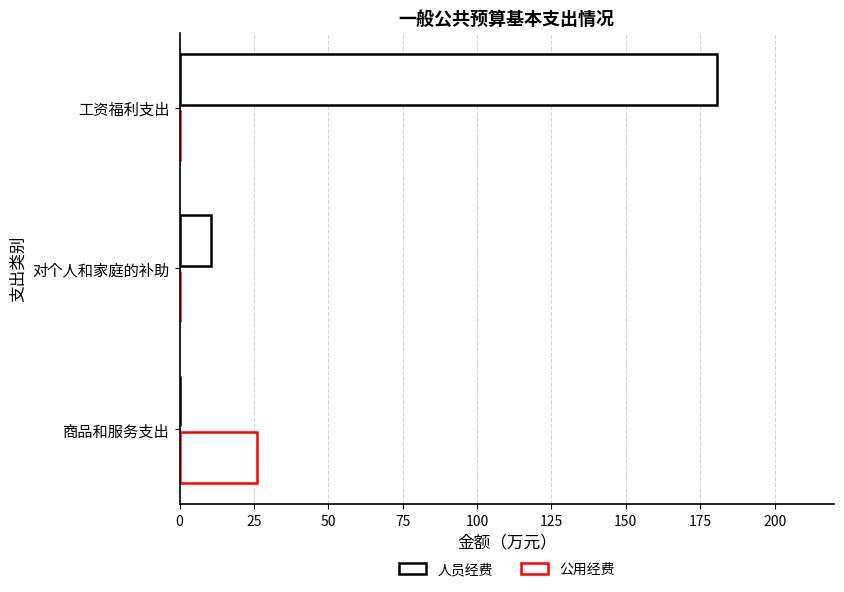

Rank the series by their maximum value, from highest to lowest.

人员经费, 公用经费